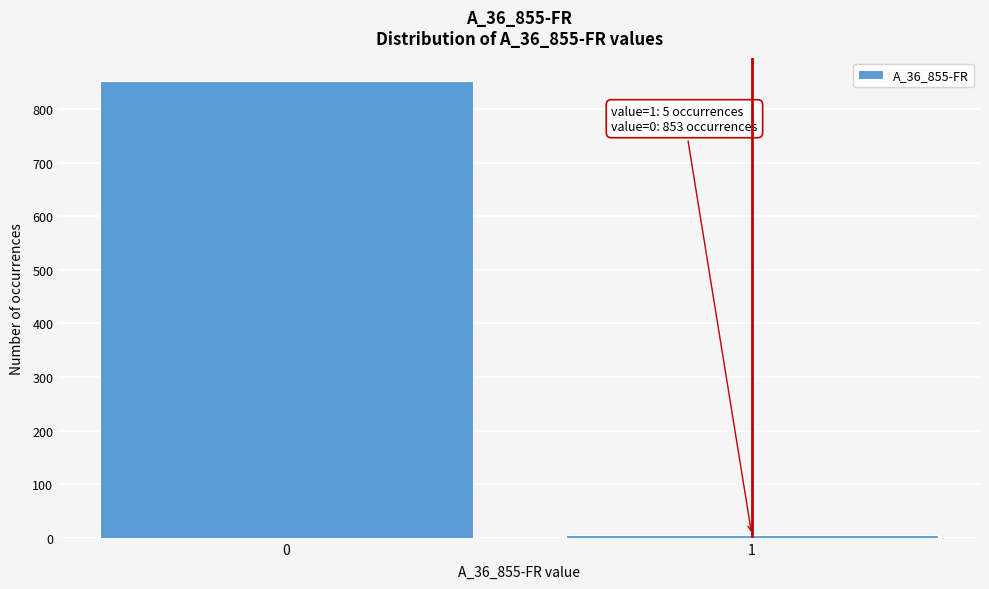

Reading left to right, transcribe all the data shown in this chart.

853	5